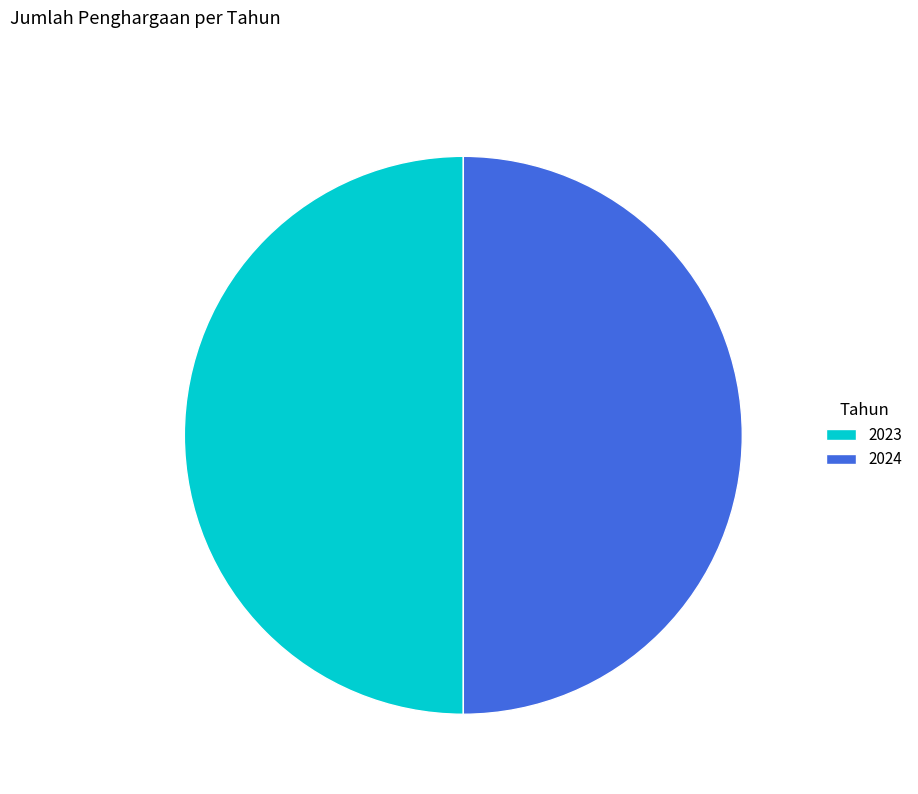

Is it true that 2024 is 50% of the pie?

True